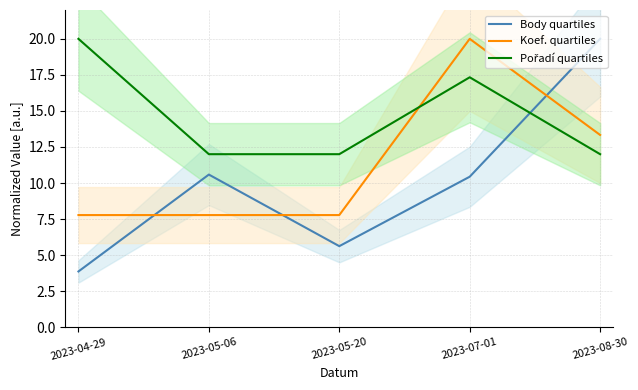

Where is Pořadí quartiles nearest to the value 16?

2023-07-01